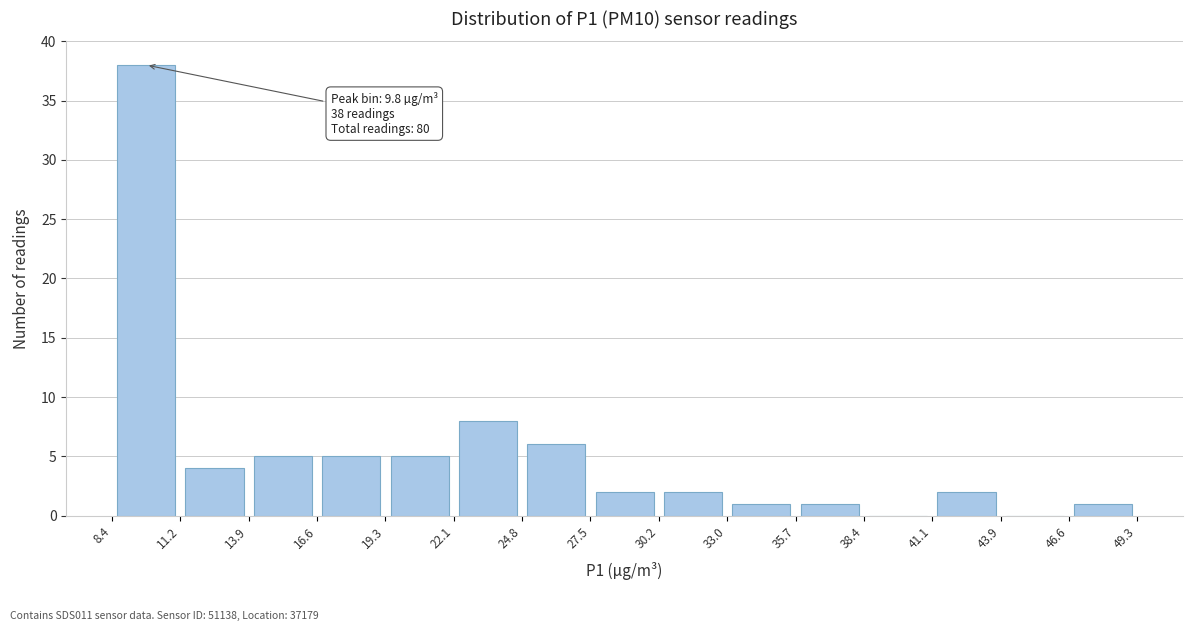

Which range on the x-axis has the tallest bar?

8.4 to 11.2